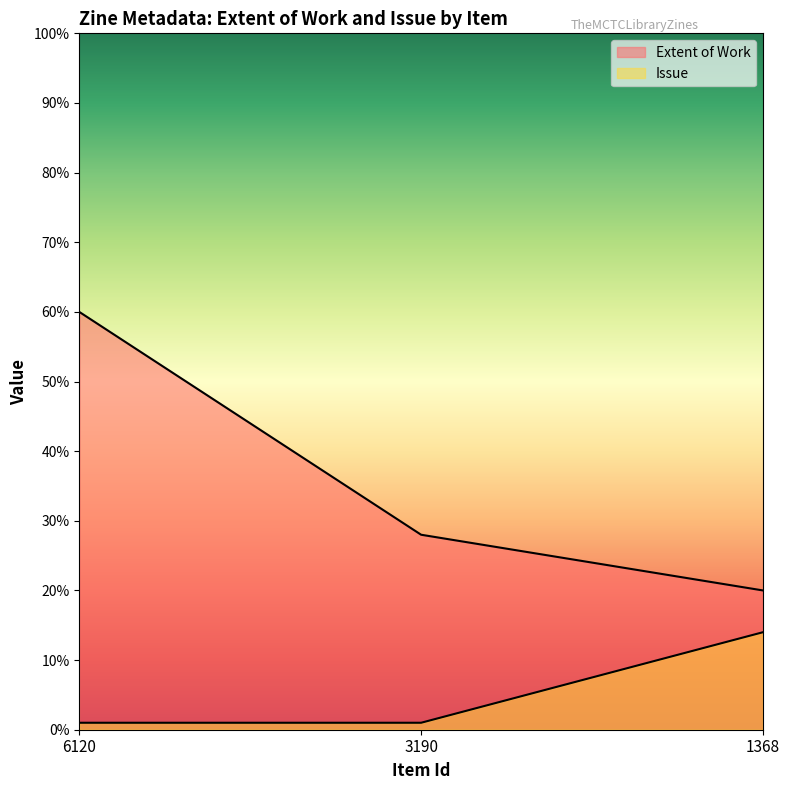

How many lines are shown in the chart?

2